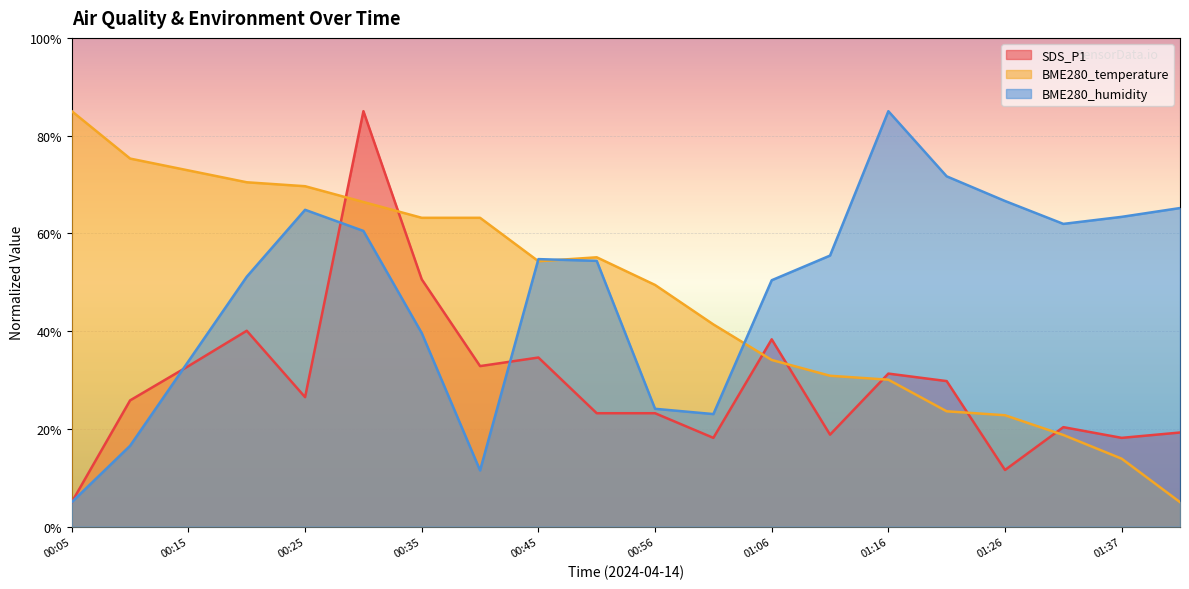

Where is the first local maximum for BME280_temperature?

00:51